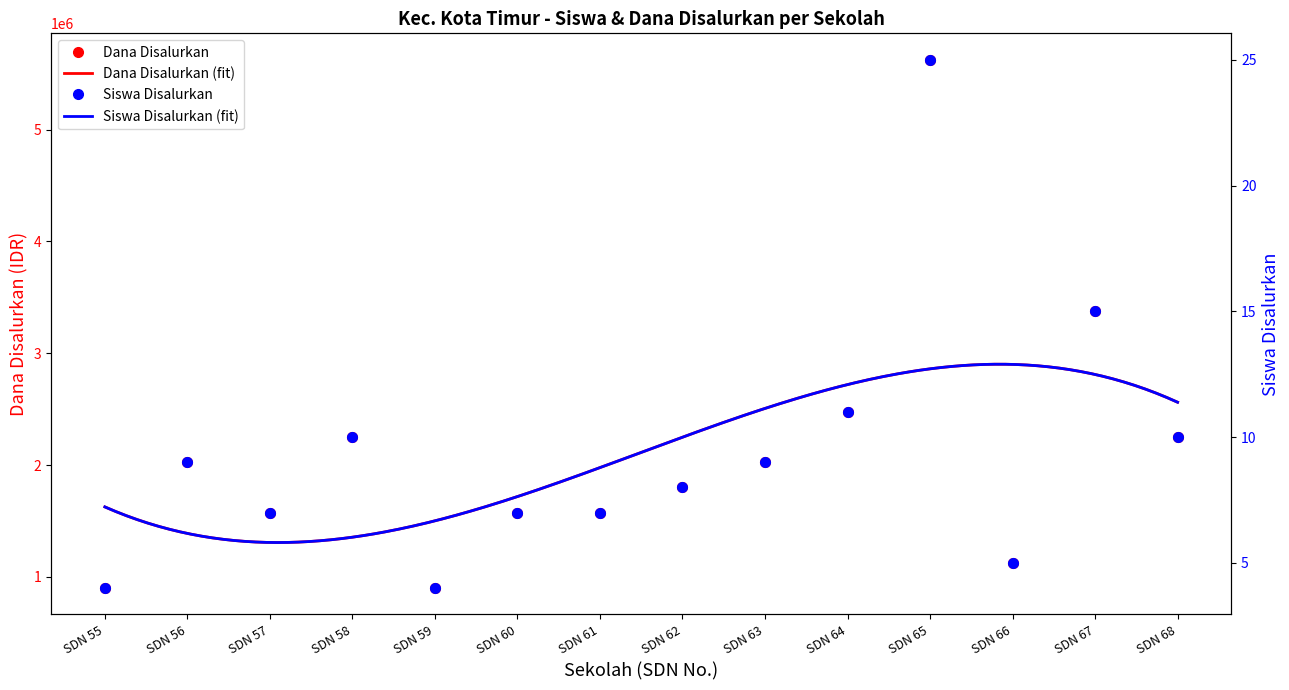

How many data points does each series have?

14